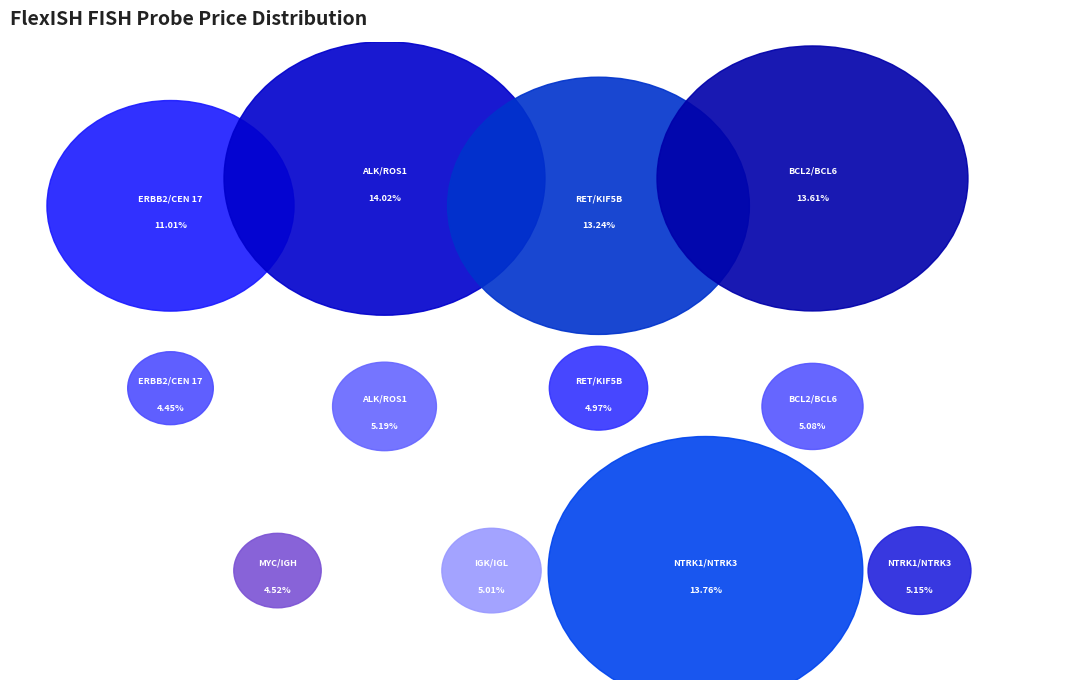

What percentage is the FlexISH ERBB2/CEN 17 (0.2ml) slice, to the nearest percent?

11%